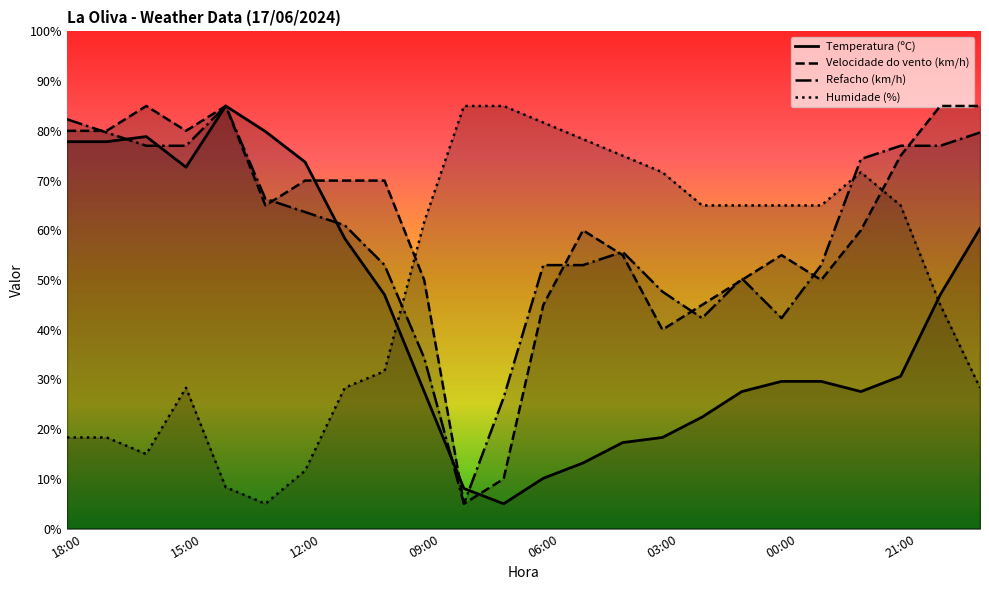

Which series has the largest range (max minus min)?

Temperatura (ºC)